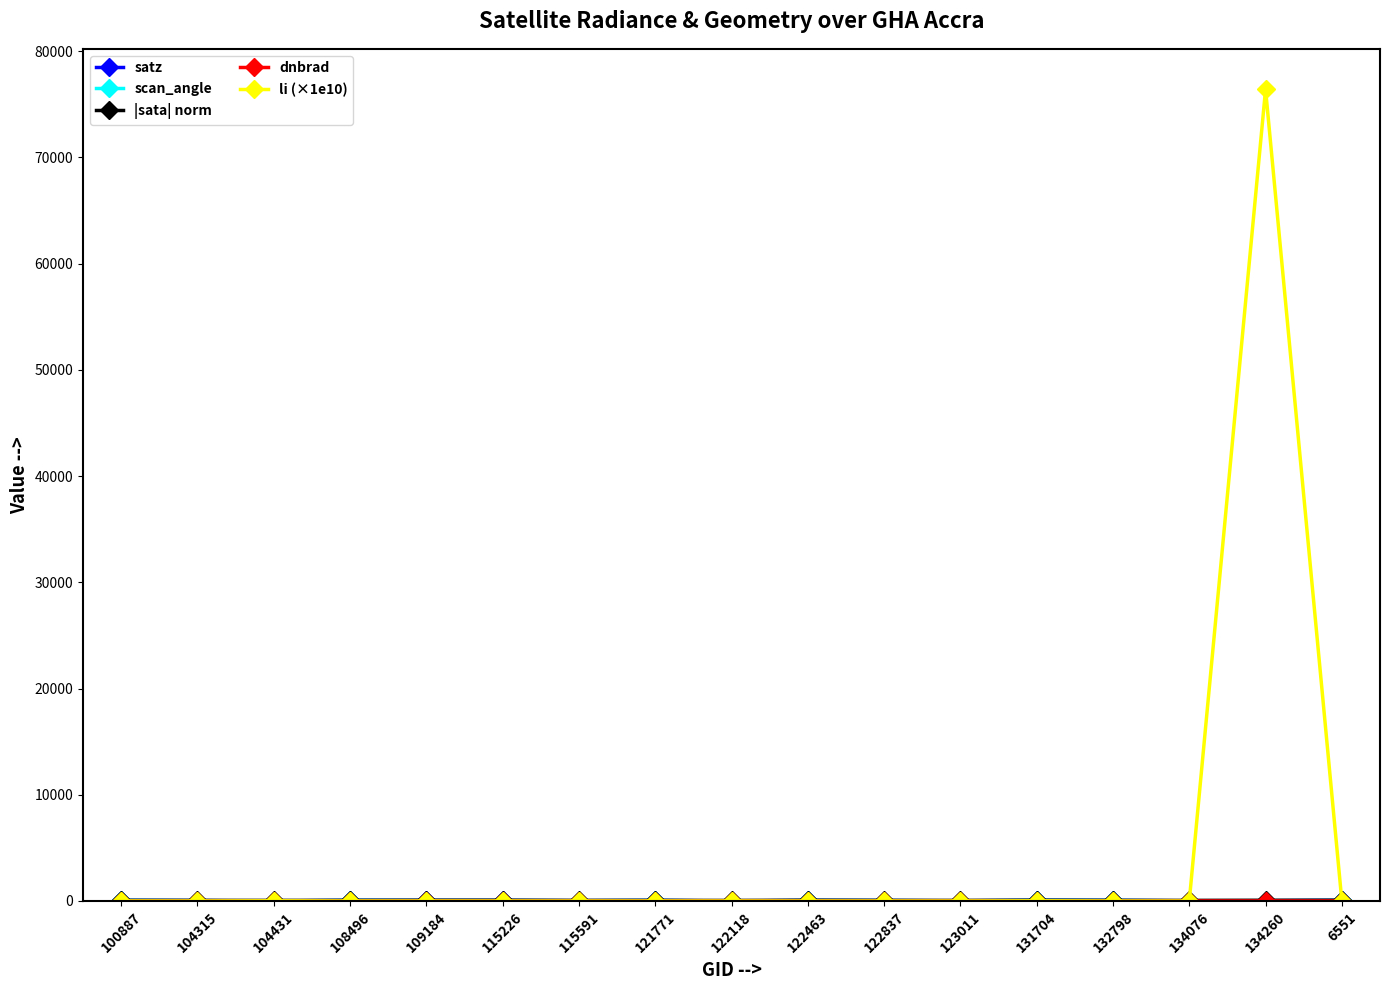

Which series has the largest total across all categories?

li (×1e10)